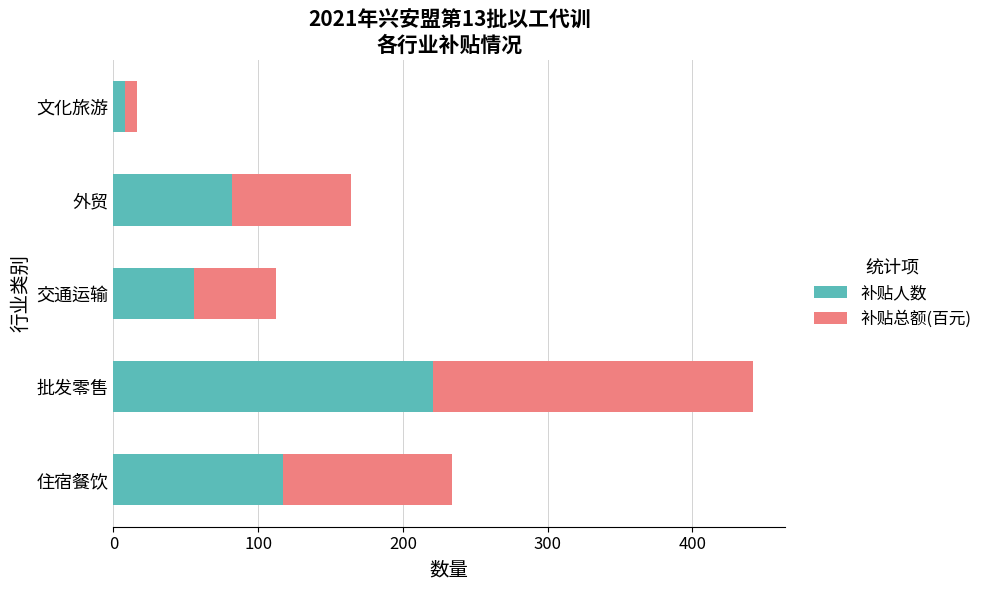

What is the maximum value for 补贴人数?

221